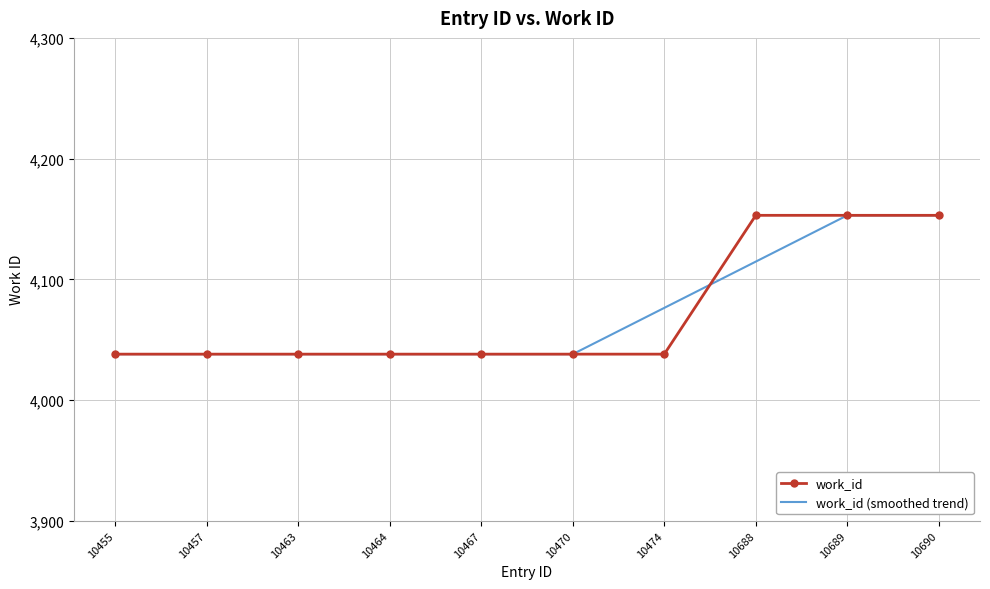

What is the total value across all series at 10467?

8076.0